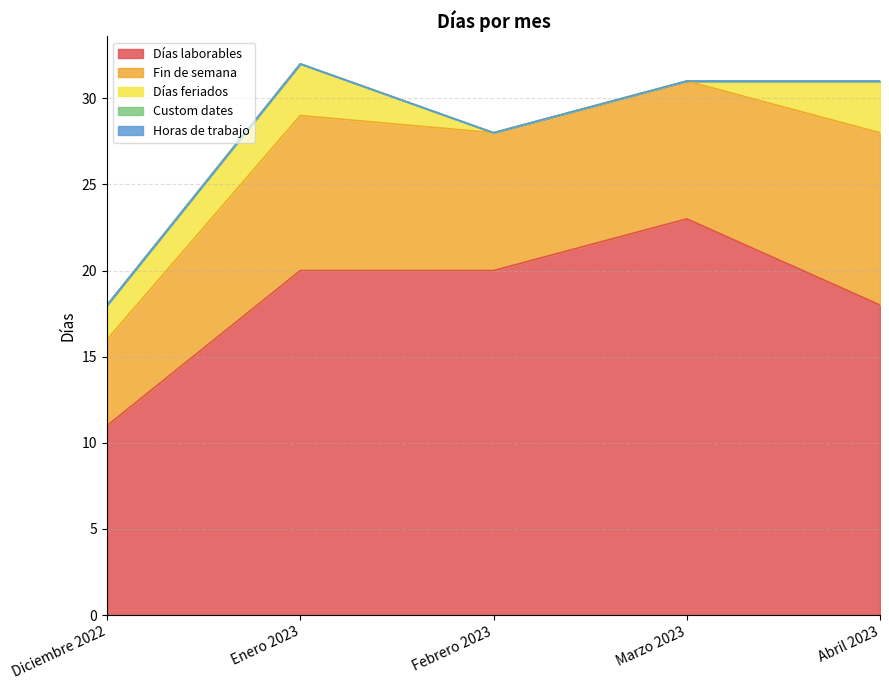

What is the label of the 3rd point from the right?

Febrero 2023